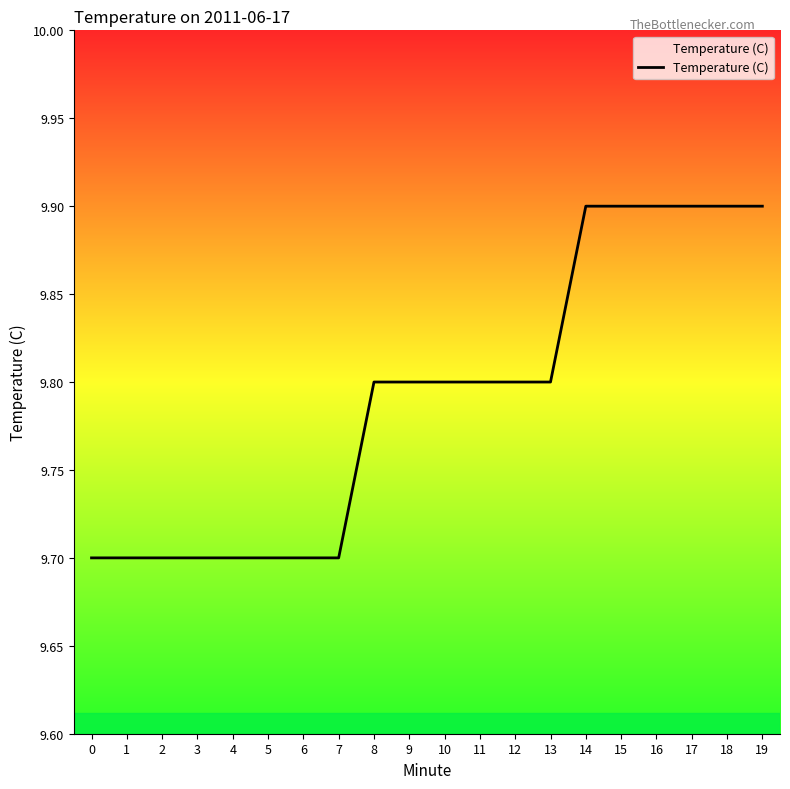

What is the sum of all values?

195.8